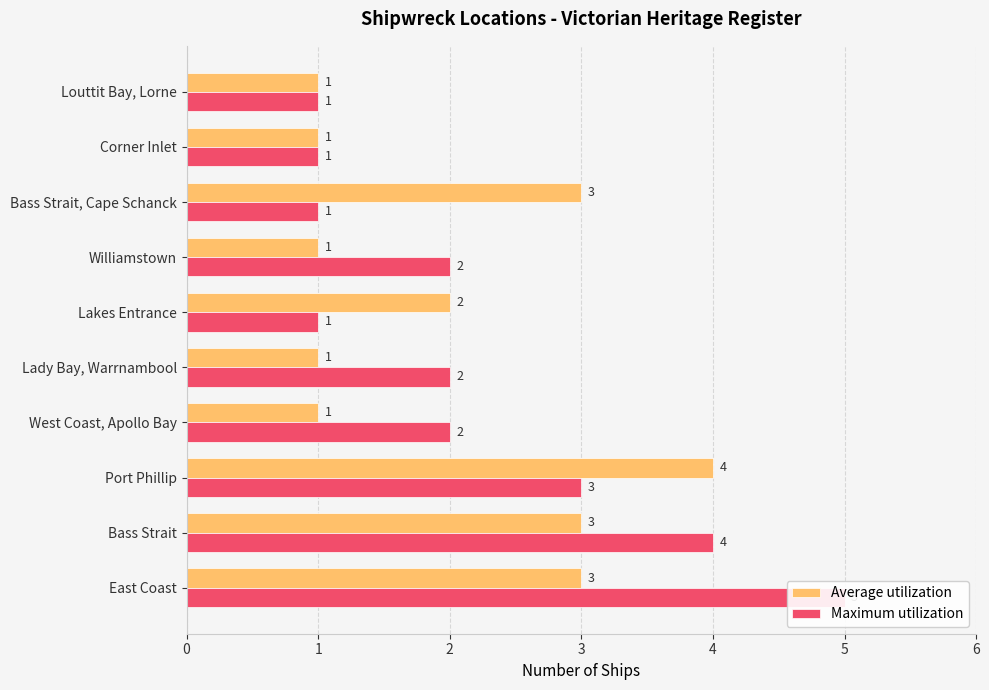

How many categories are shown in the chart?

10